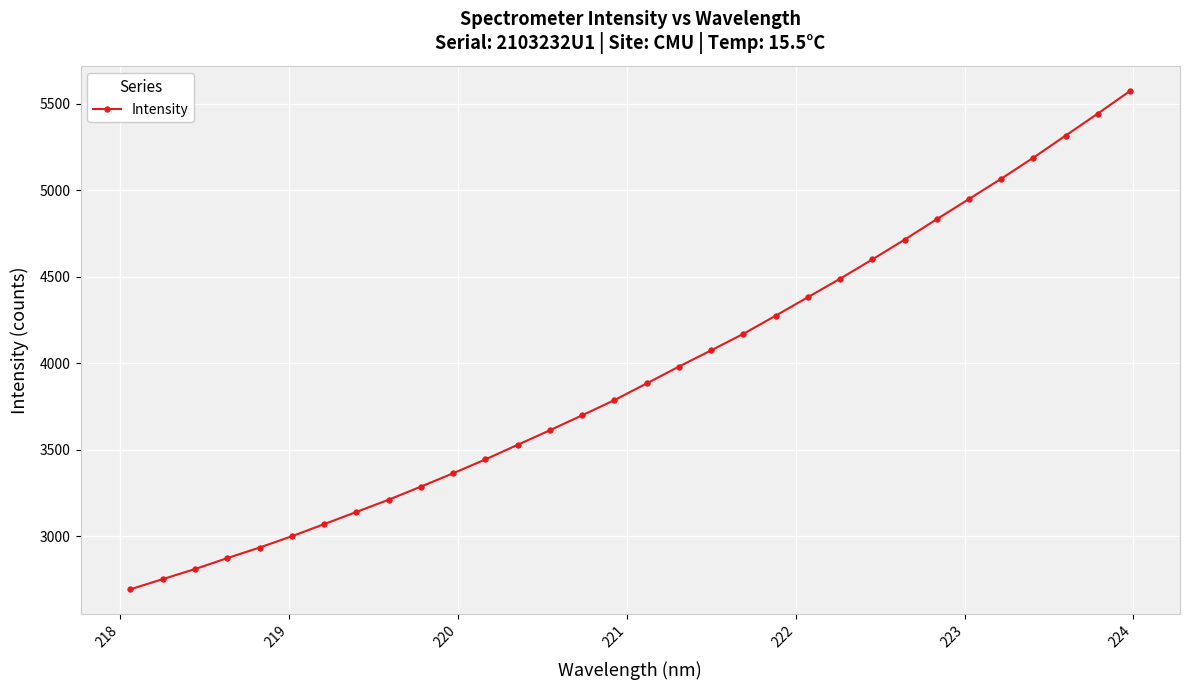

What is the minimum value shown in the chart?

2694.0